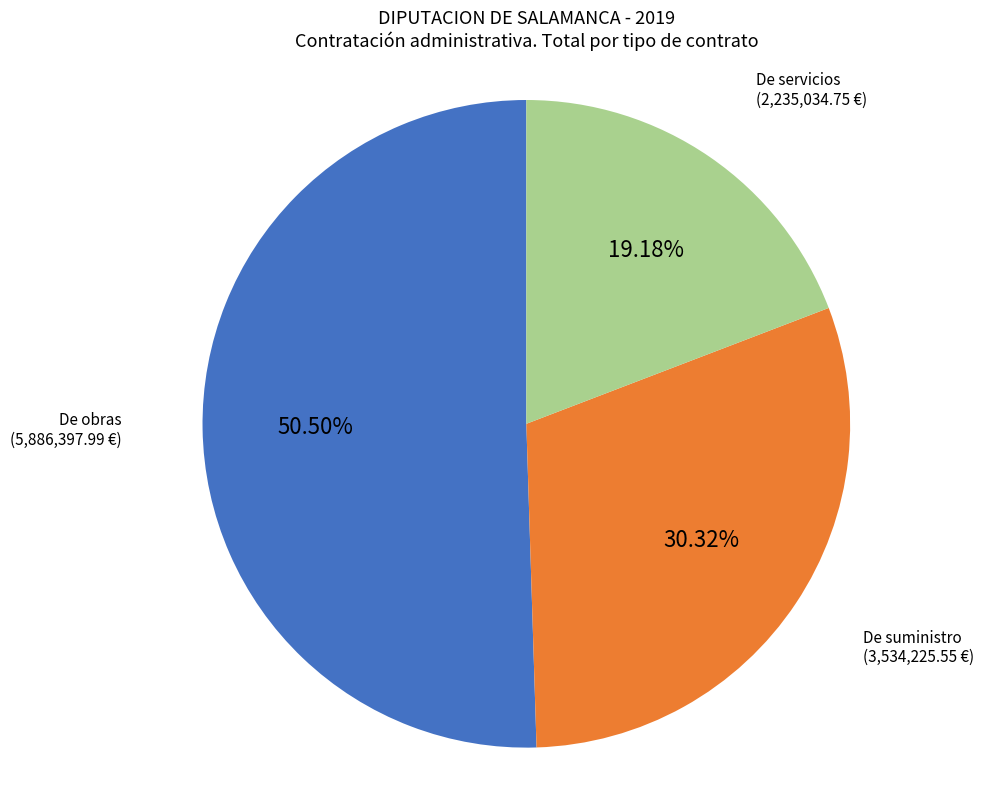

To the nearest percent, what percentage of the pie is De suministro?

30%